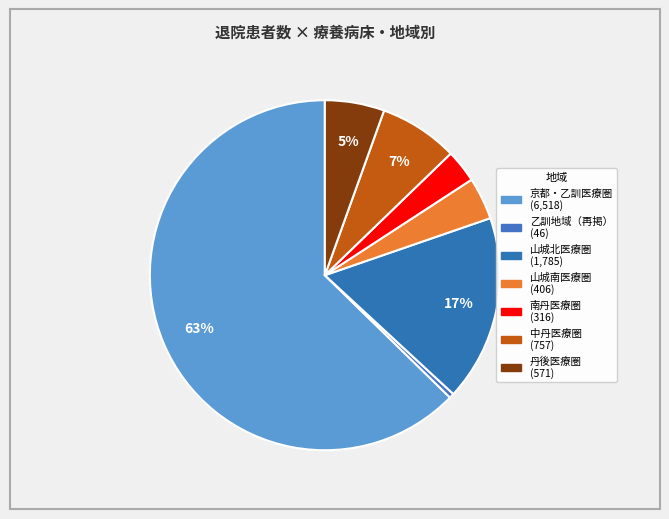

How many segments does this pie chart have?

7